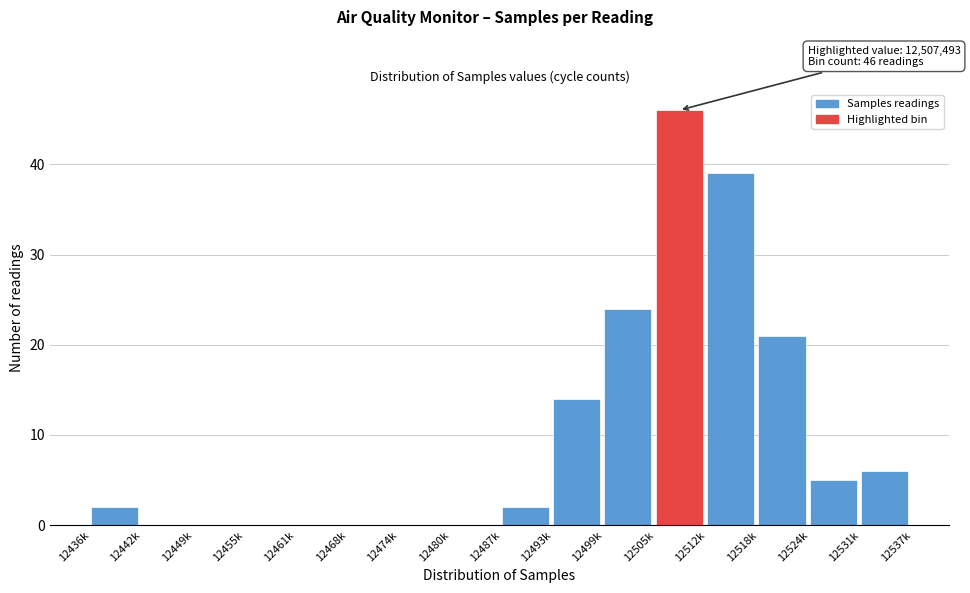

Reading right to left, list all the values displayed in this chart.

12531k=6	12524k=5	12518k=21	12512k=39	12505k=46	12499k=24	12493k=14	12487k=2	12480k=0	12474k=0	12468k=0	12461k=0	12455k=0	12449k=0	12442k=0	12436k=2